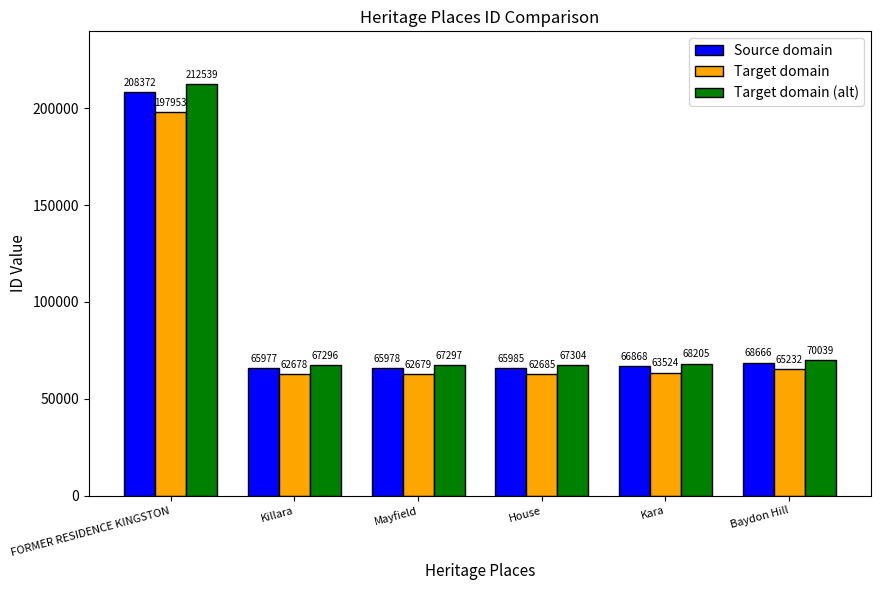

What is the label of the 6th bar from the right?

FORMER RESIDENCE KINGSTON